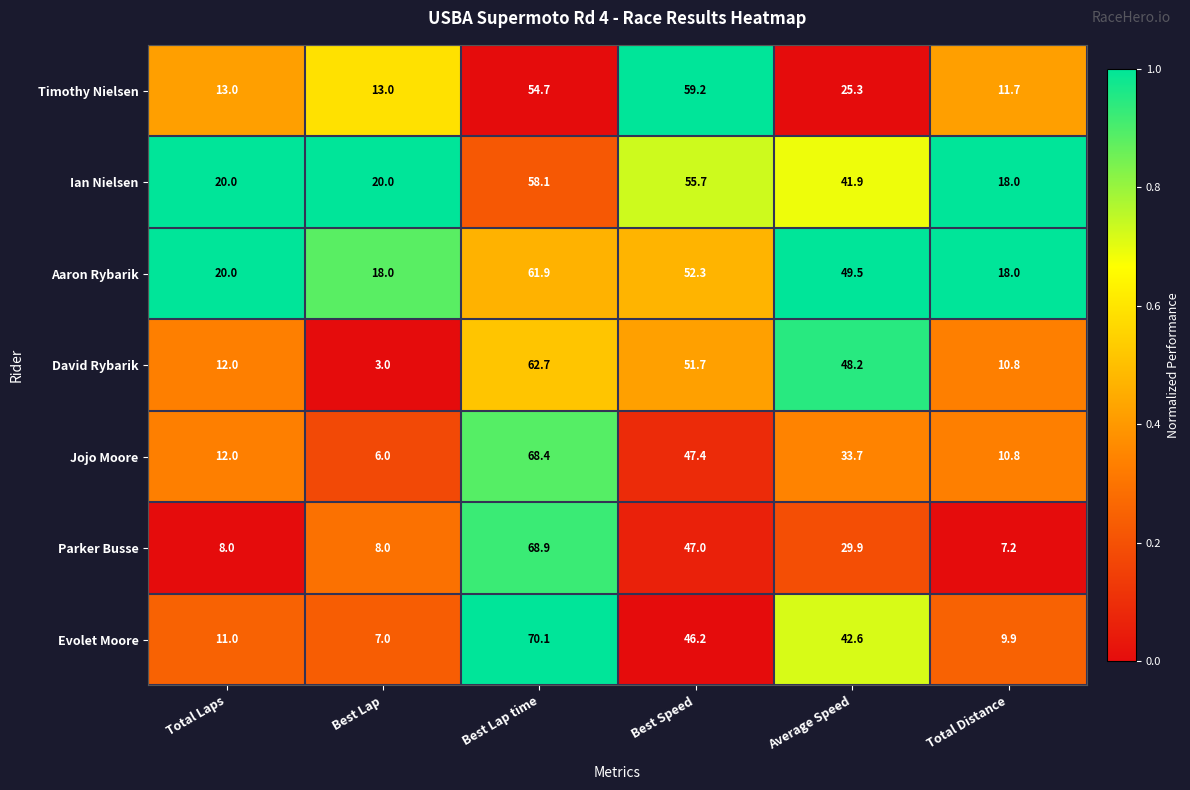

The value of Parker Busse at Best Speed is 22.5. True or false?

False